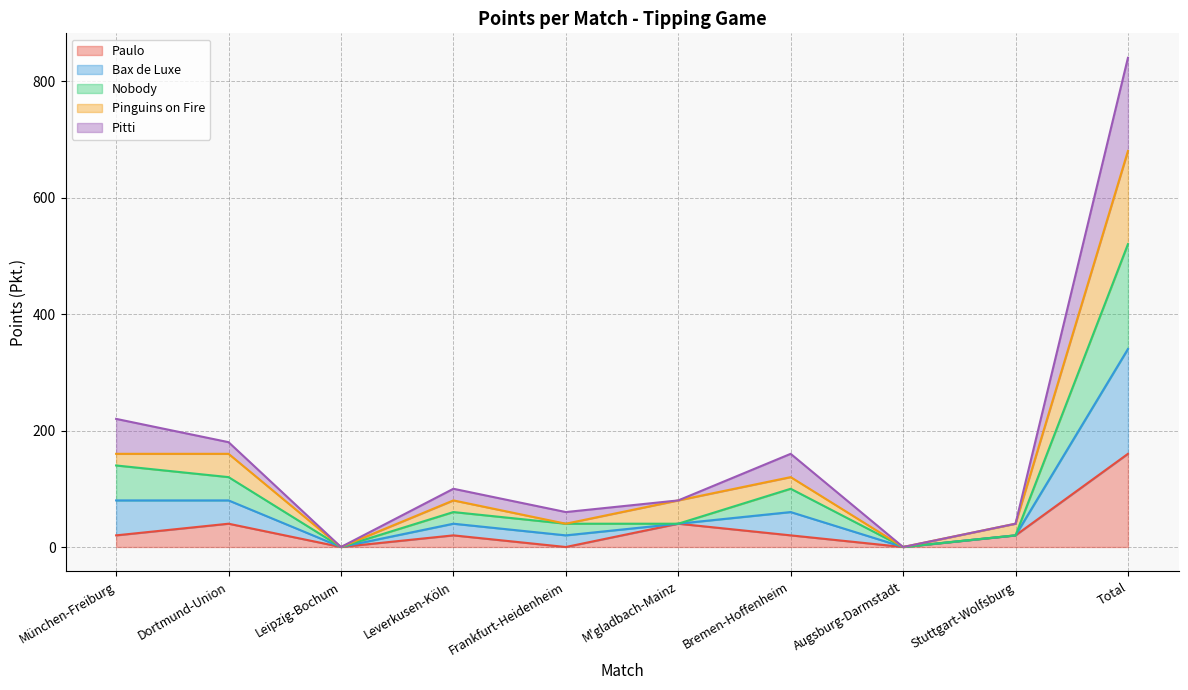

True or false: Paulo and Bax de Luxe intersect in this chart.

False